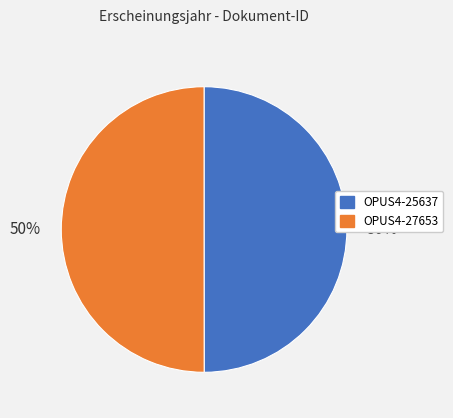

How many segments does this pie chart have?

2